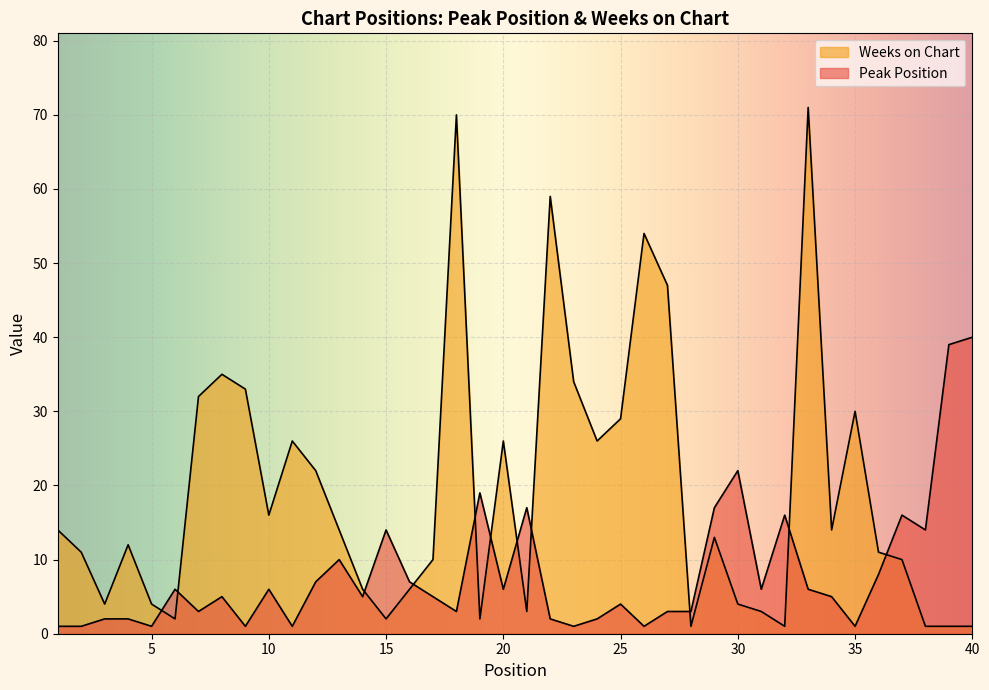

What is the difference between the maximum and minimum values in the Peak Position series?

39